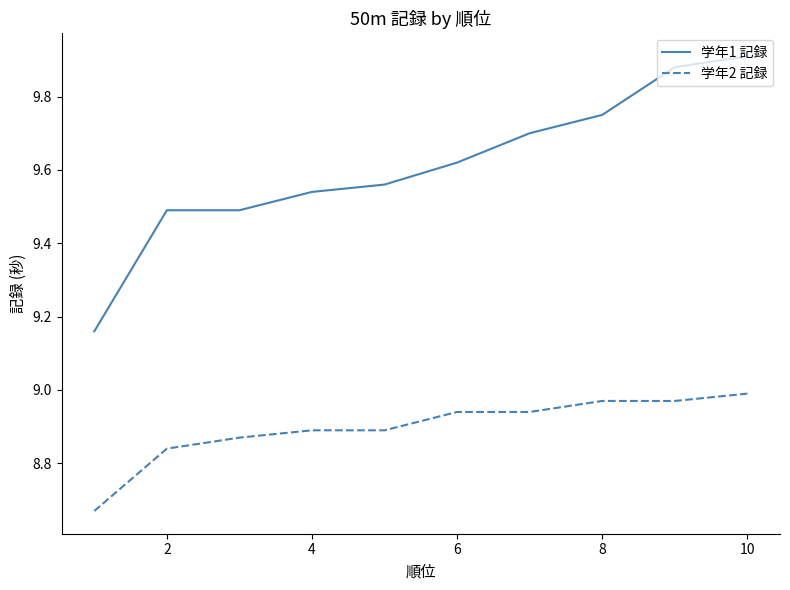

What are all the series names shown in the legend?

学年1 記録, 学年2 記録